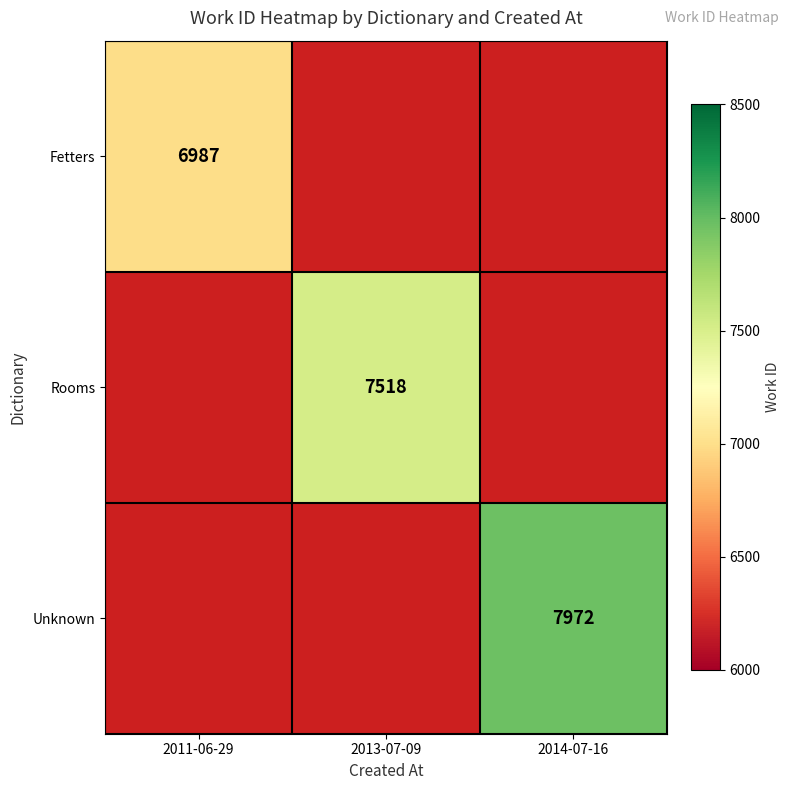

The Fetters series shows 9666 at 2011-06-29. True or false?

False